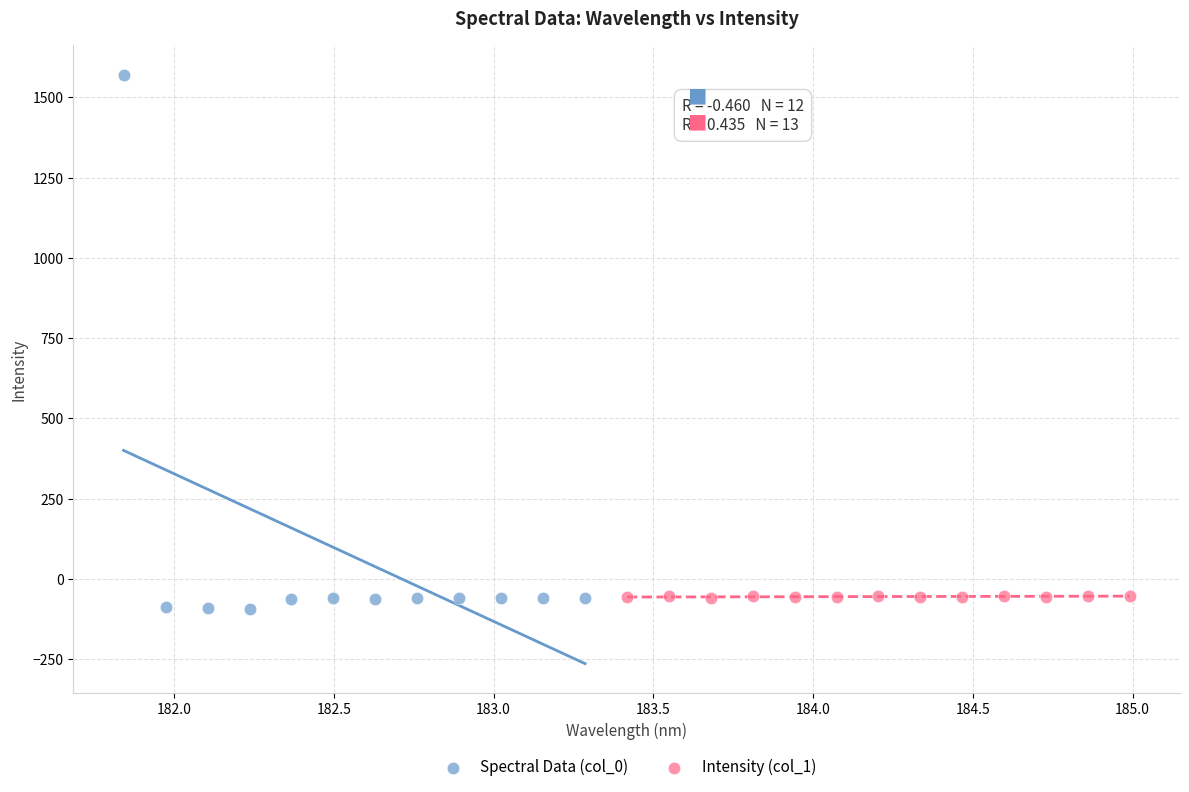

Which series has the widest spread of Y values?

Spectral Data (col_0)